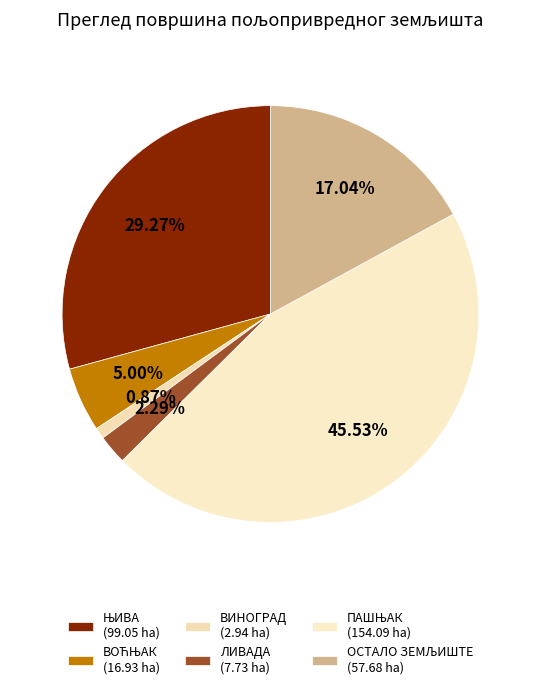

What is the largest slice in the pie chart?

ПАШЊАК